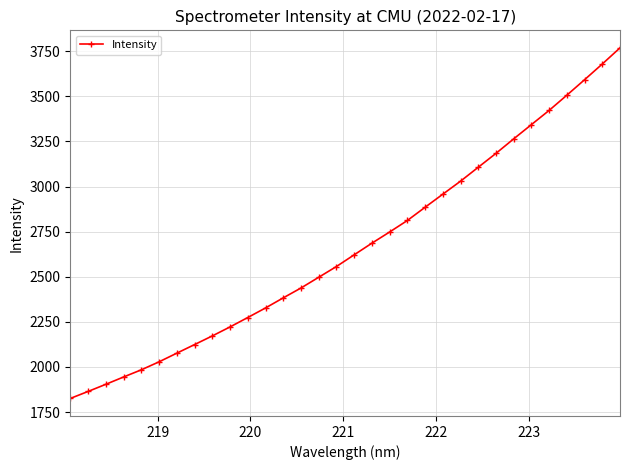

Count the number of values greater than 2621.

16